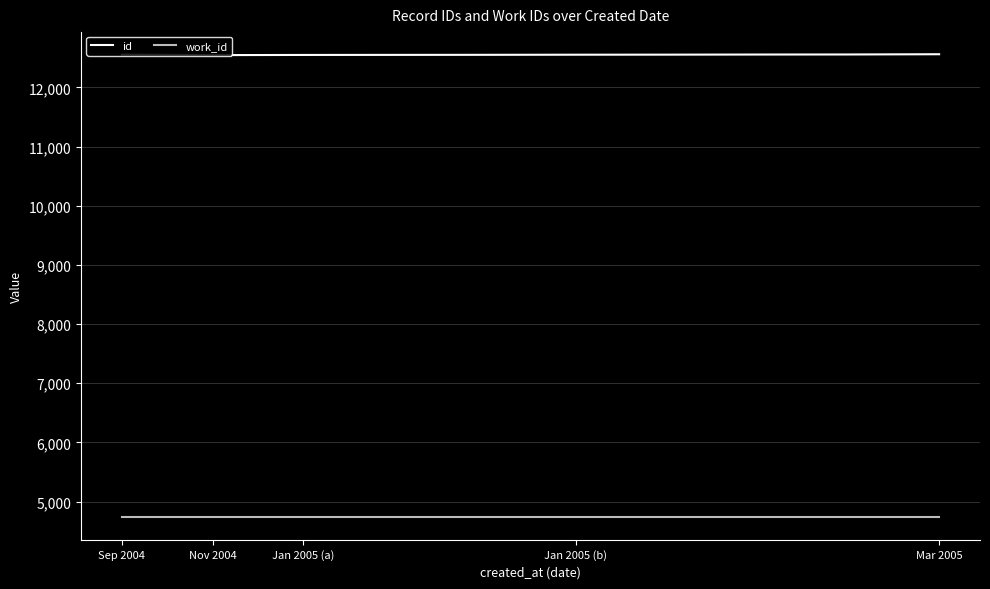

True or false: work_id and id cross at least once.

False